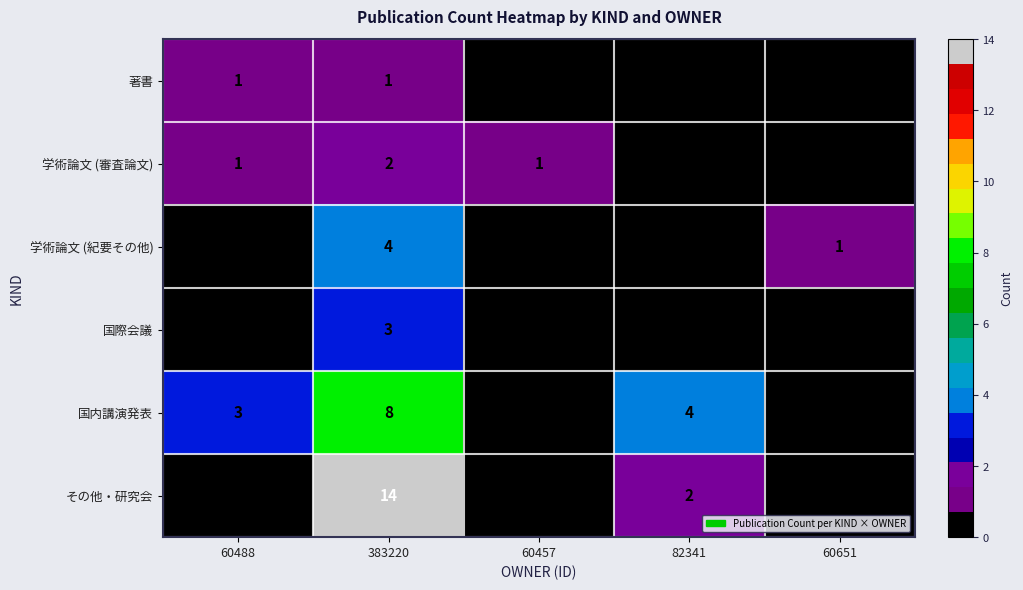

Rank the series by their maximum value, from highest to lowest.

その他・研究会, 国内講演発表, 学術論文 (紀要その他), 国際会議, 学術論文 (審査論文), 著書